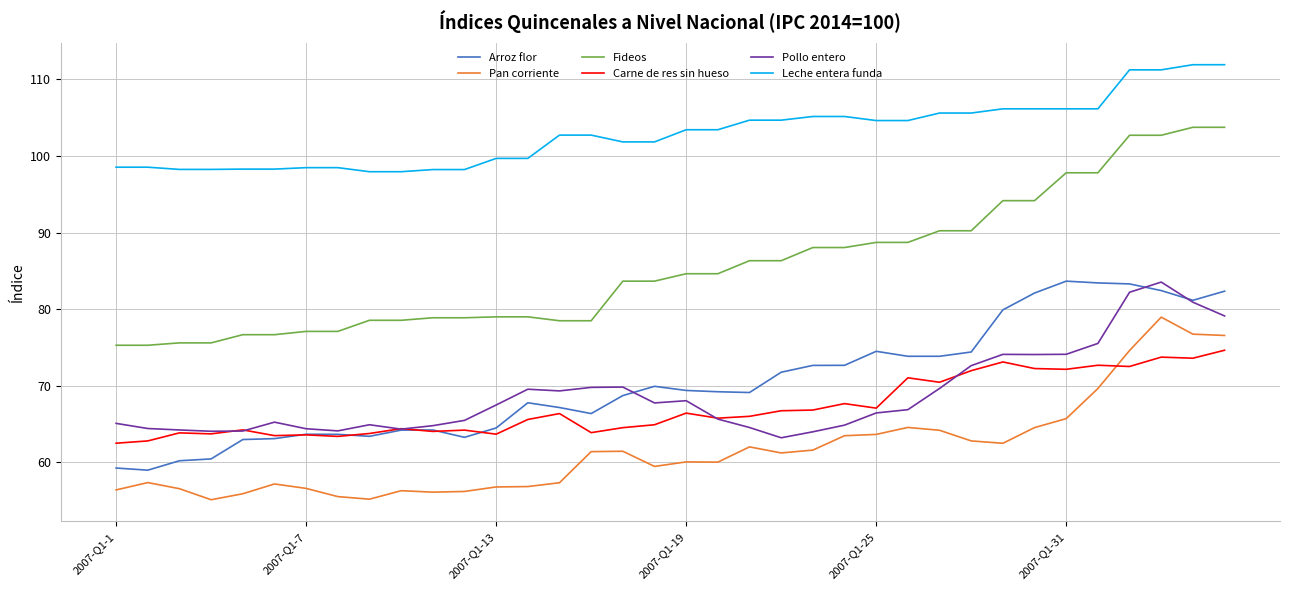

What is the maximum value shown in the chart?

111.9